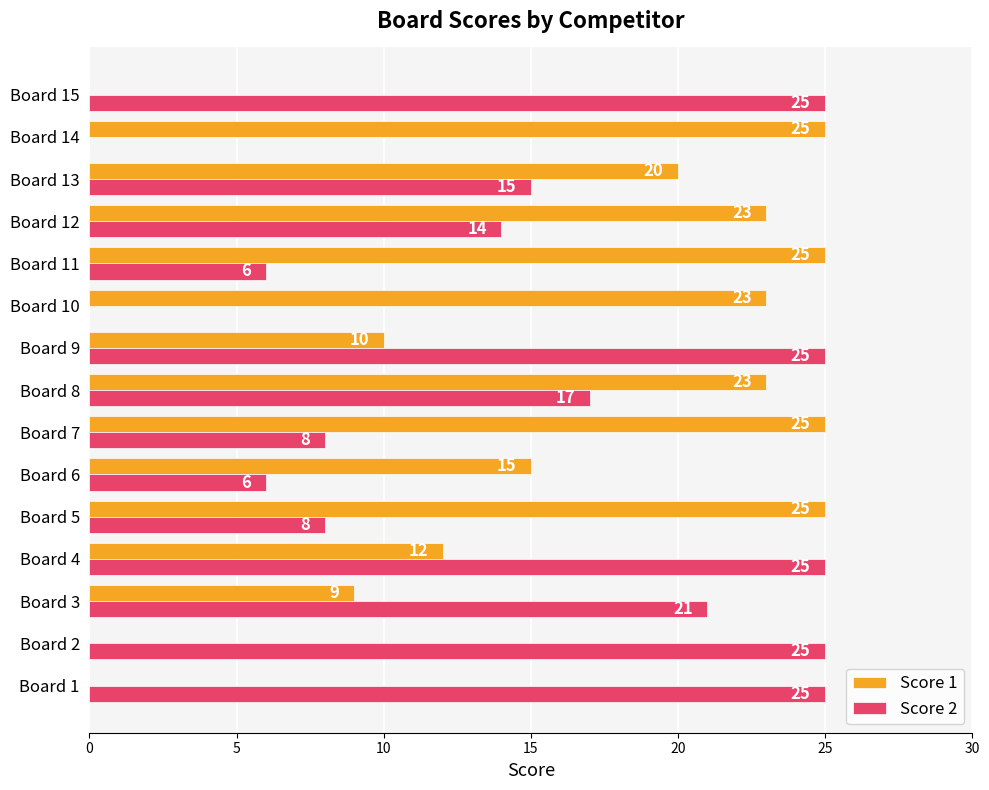

True or false: Score 1 has a value of 41 at Board 12.

False